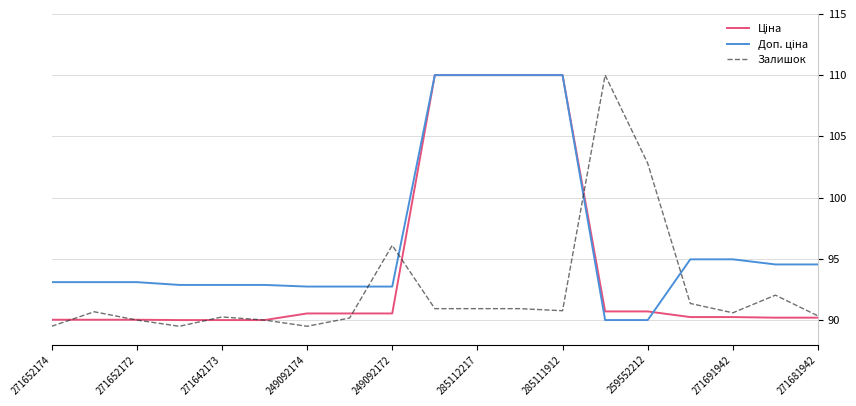

What is the greatest value displayed?

110.0